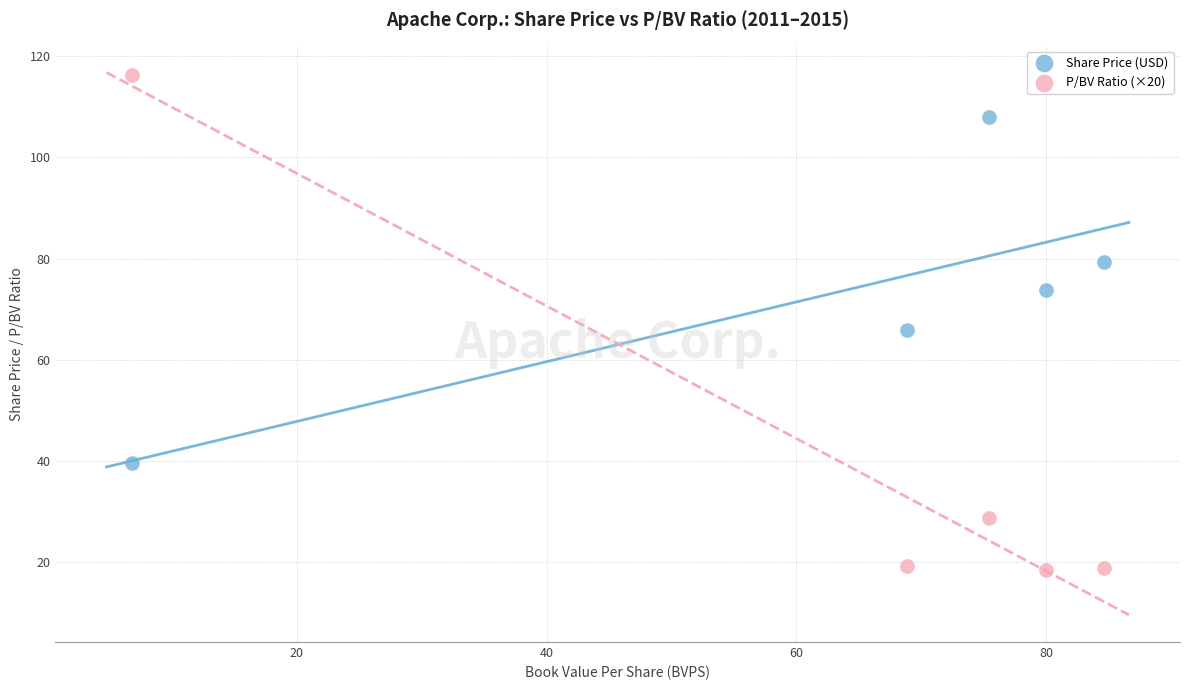

Which series contains the lowest Y value?

P/BV Ratio (×20)